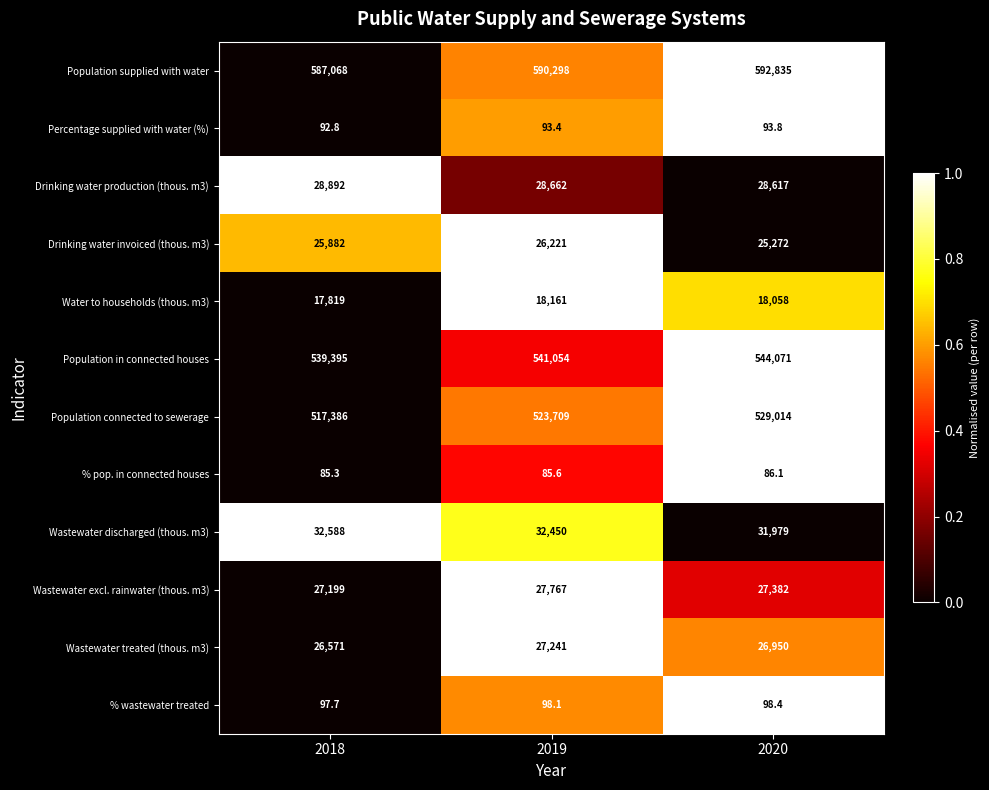

How many categories are shown in the chart?

3